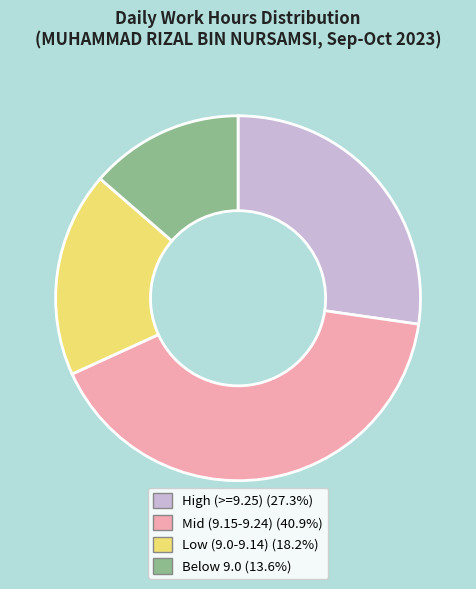

Is there any slice that represents more than half of the pie?

No